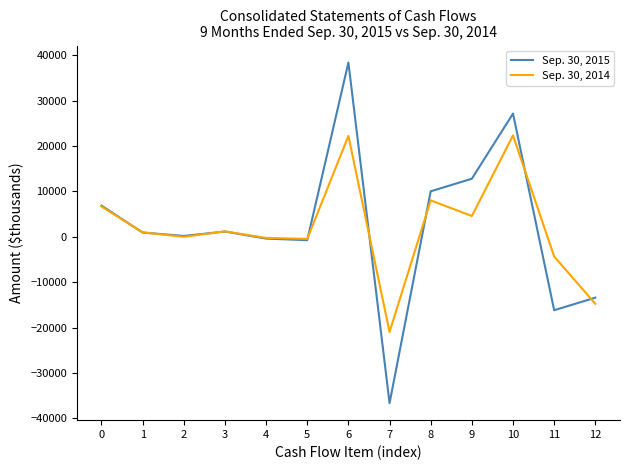

The Sep. 30, 2015 series shows -16163 at 11. True or false?

True